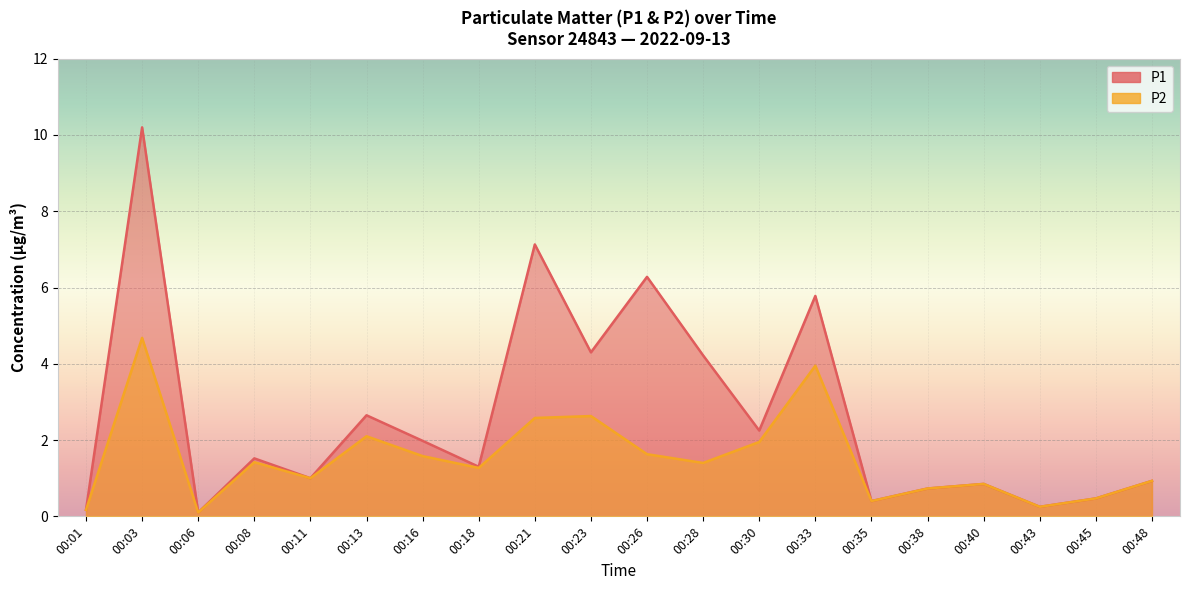

List the labels in order of P2 value, largest first.

00:03, 00:33, 00:23, 00:21, 00:13, 00:30, 00:26, 00:16, 00:08, 00:28, 00:18, 00:11, 00:48, 00:40, 00:38, 00:45, 00:35, 00:43, 00:01, 00:06